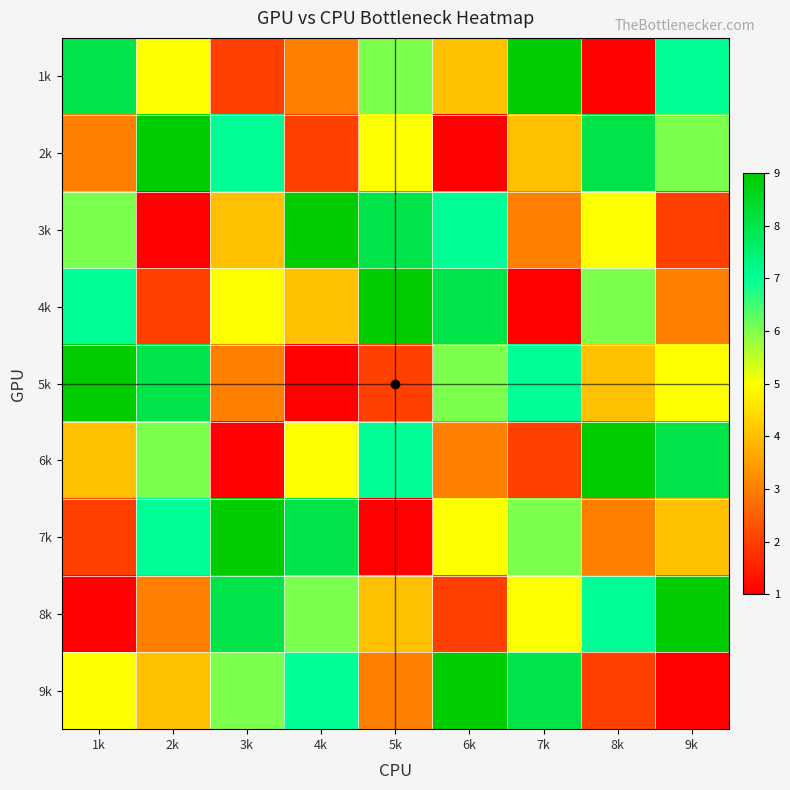

Which has a higher value, 1k or 6k?

1k